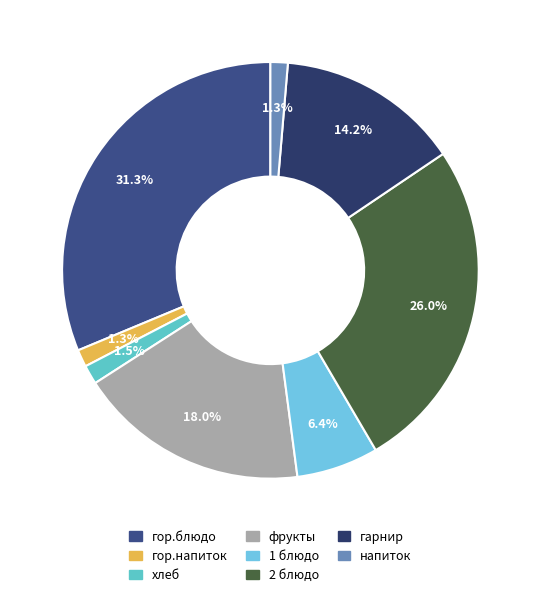

Count the number of slices in the pie.

8